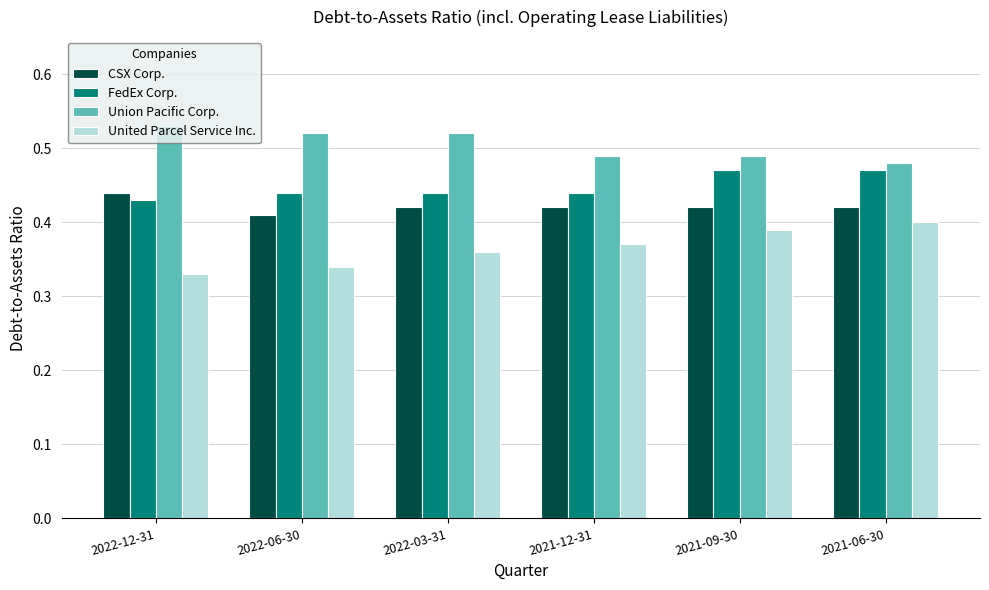

At how many categories does at least one series exceed 0?

6